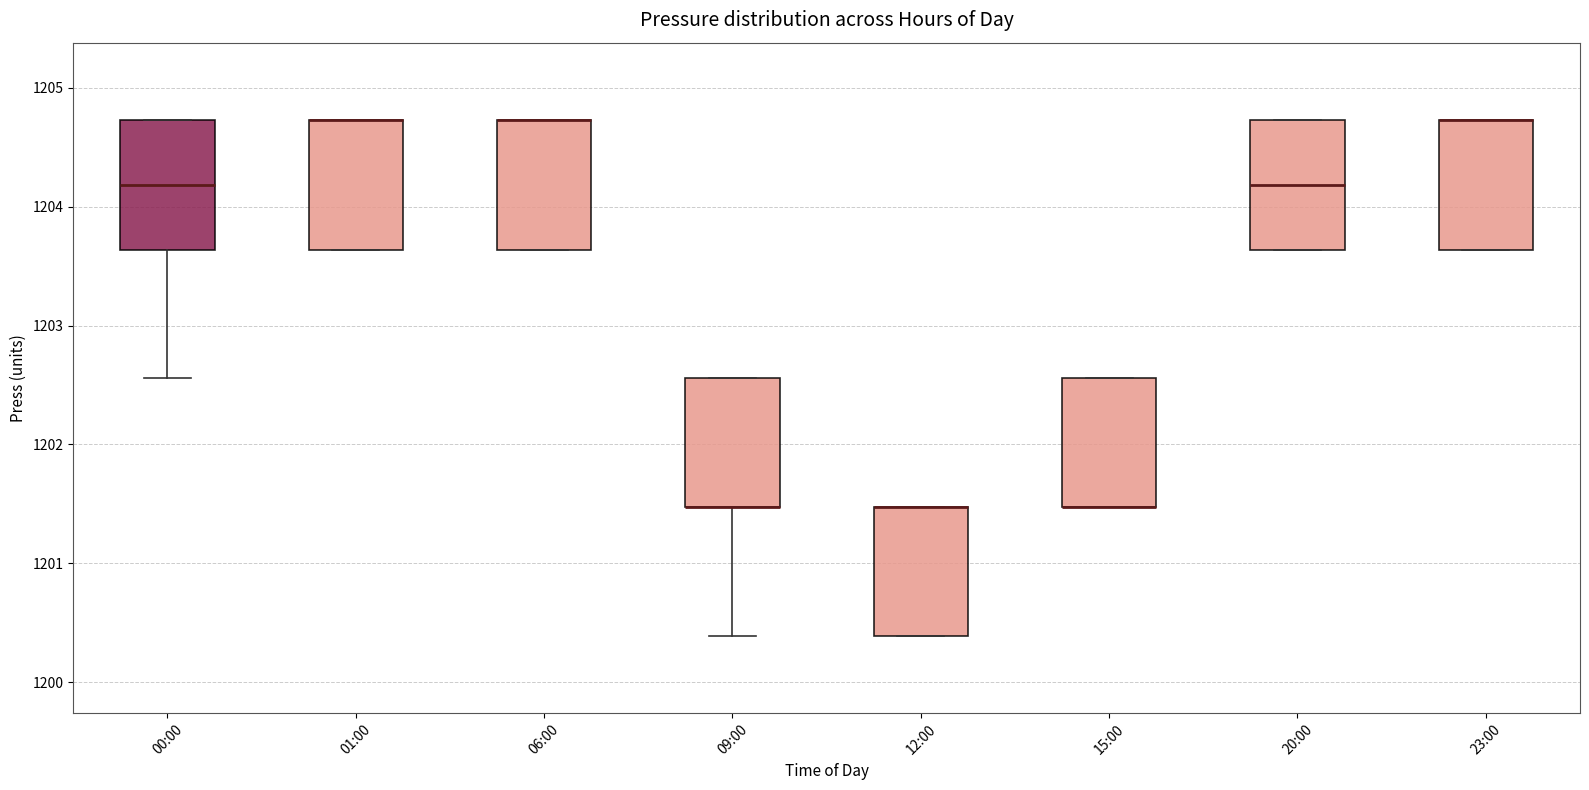

Reading left to right, transcribe this box plot: for each box, give where its median line is, the range the box spans, and where its two whiskers end, as read against the y-axis. The values are not printed on the chart, so give them approximately, as read against the axis.

00:00: median 1204.2, box 1203.6 to 1204.7, whiskers 1202.6 to 1204.7
01:00: median 1204.7 (drawn on the box's upper edge), box 1203.6 to 1204.7, whiskers 1203.6 to 1204.7
06:00: median 1204.7 (drawn on the box's upper edge), box 1203.6 to 1204.7, whiskers 1203.6 to 1204.7
09:00: median 1201.5 (drawn on the box's lower edge), box 1201.5 to 1202.6, whiskers 1200.4 to 1202.6
12:00: median 1201.5 (drawn on the box's upper edge), box 1200.4 to 1201.5, whiskers 1200.4 to 1201.5
15:00: median 1201.5 (drawn on the box's lower edge), box 1201.5 to 1202.6, whiskers 1201.5 to 1202.6
20:00: median 1204.2, box 1203.6 to 1204.7, whiskers 1203.6 to 1204.7
23:00: median 1204.7 (drawn on the box's upper edge), box 1203.6 to 1204.7, whiskers 1203.6 to 1204.7